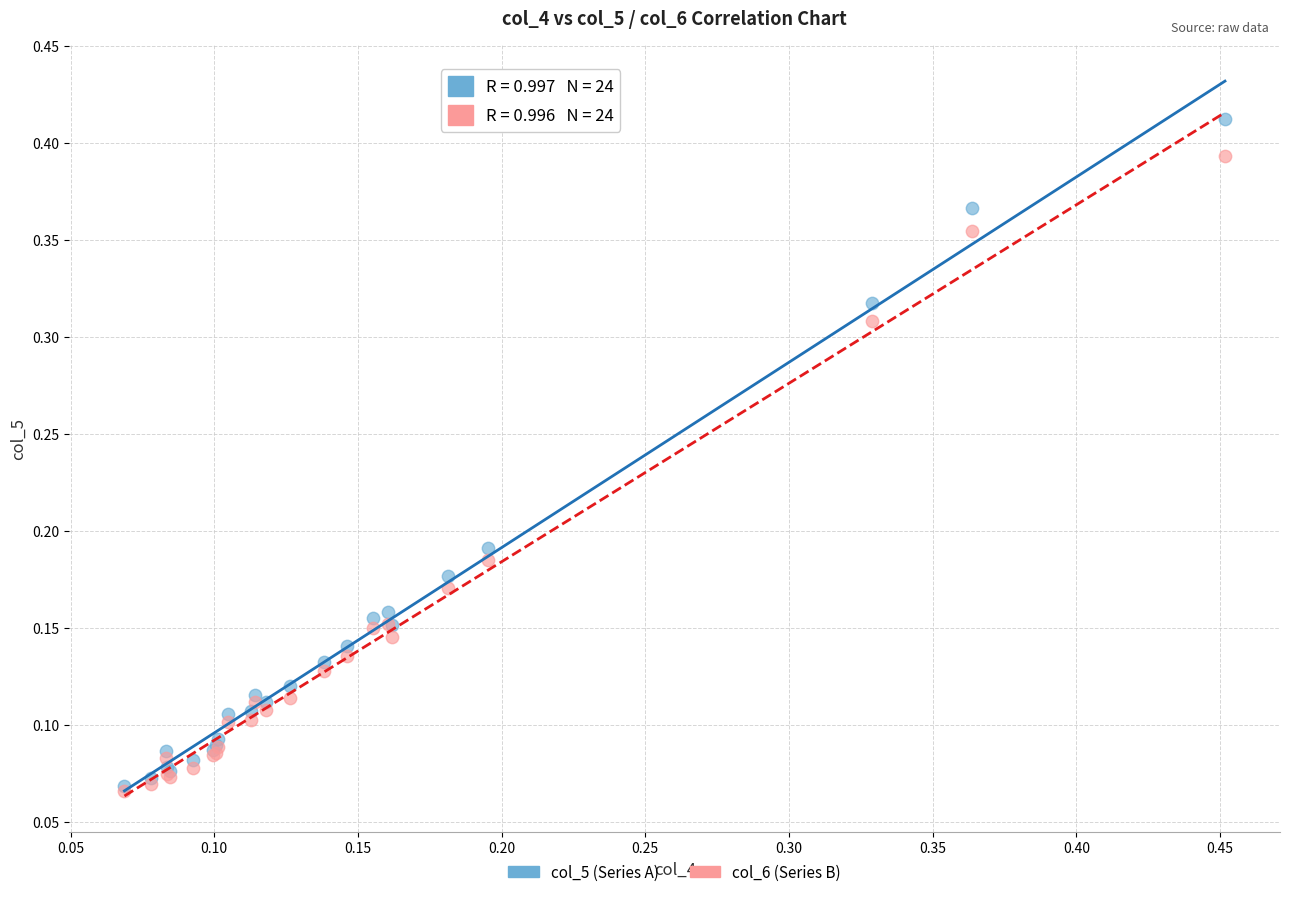

Which series has the largest Y range (max minus min)?

col_5 (Series A)